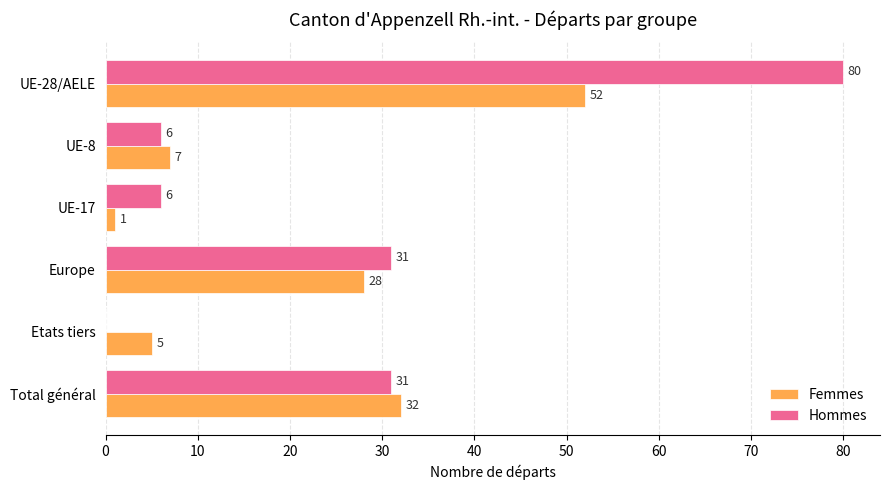

Which series has the largest total across all categories?

Hommes